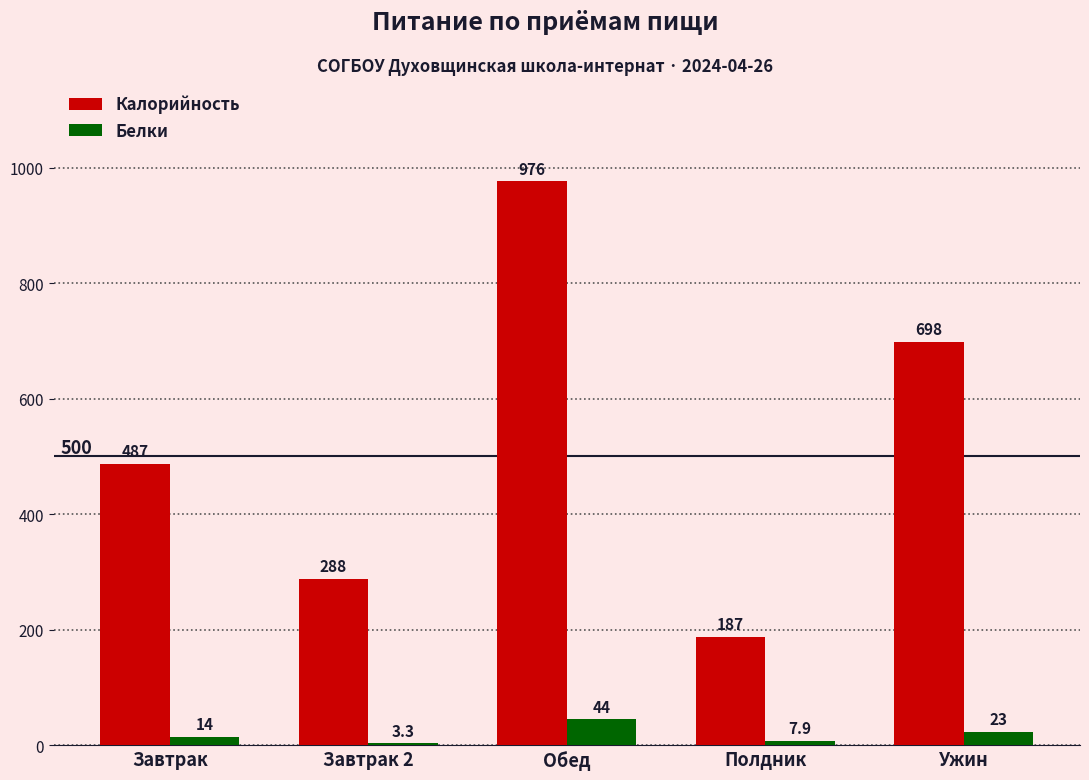

Which series has the largest total across all categories?

Калорийность